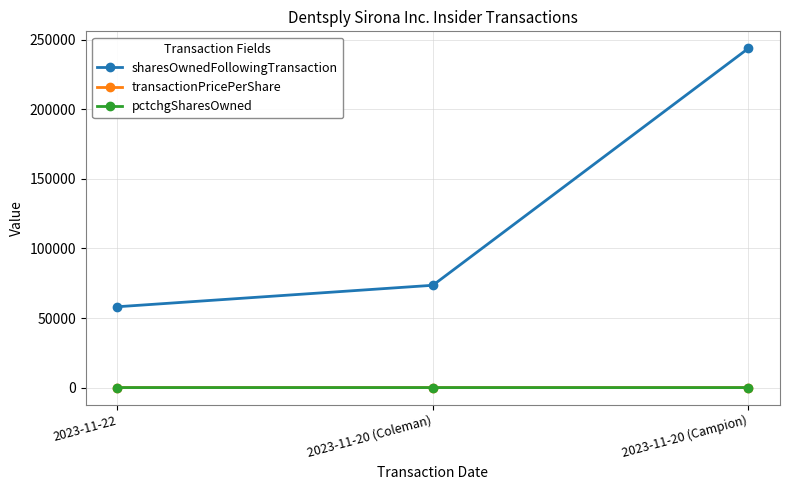

Which series has the largest total across all categories?

sharesOwnedFollowingTransaction